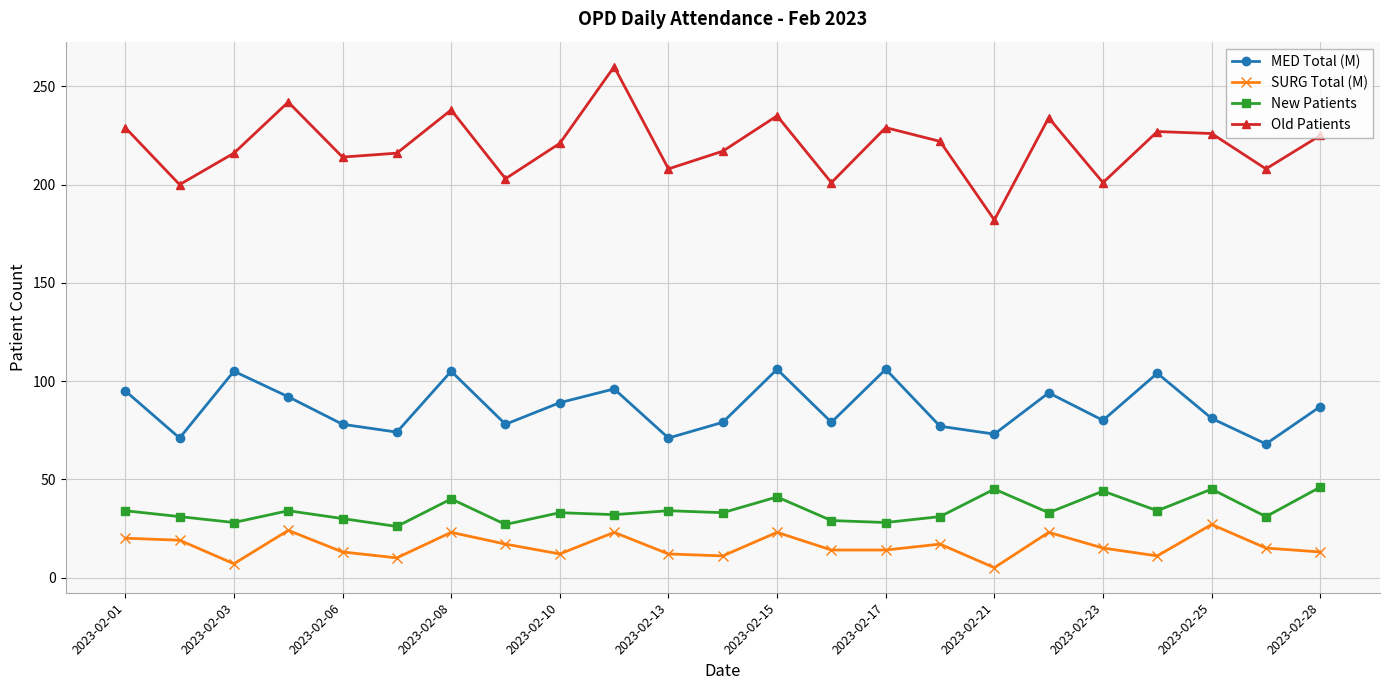

What is the average value of the Old Patients series?

220